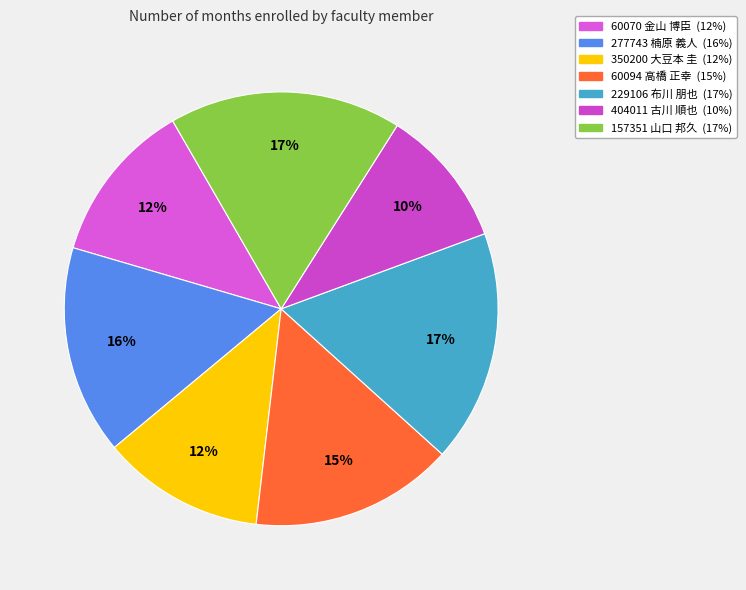

What is the smallest slice in the pie chart?

404011 古川 順也